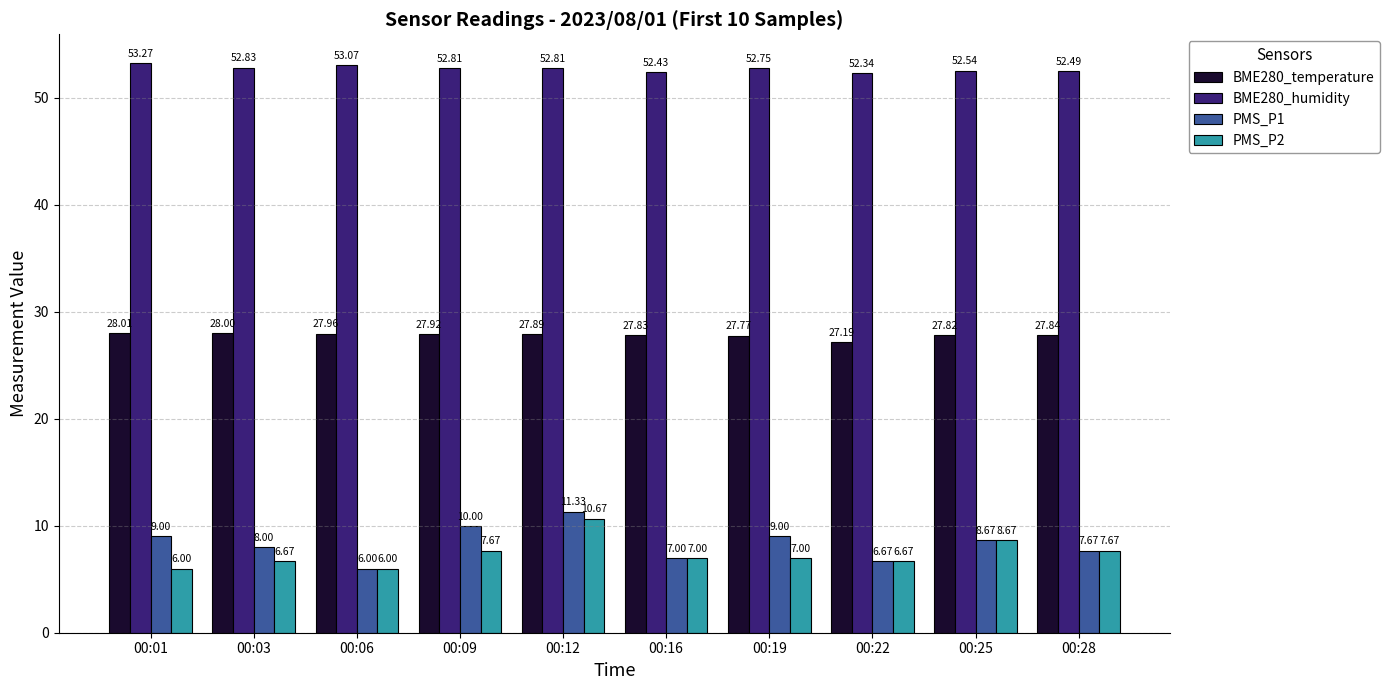

Are the bars horizontal?

No